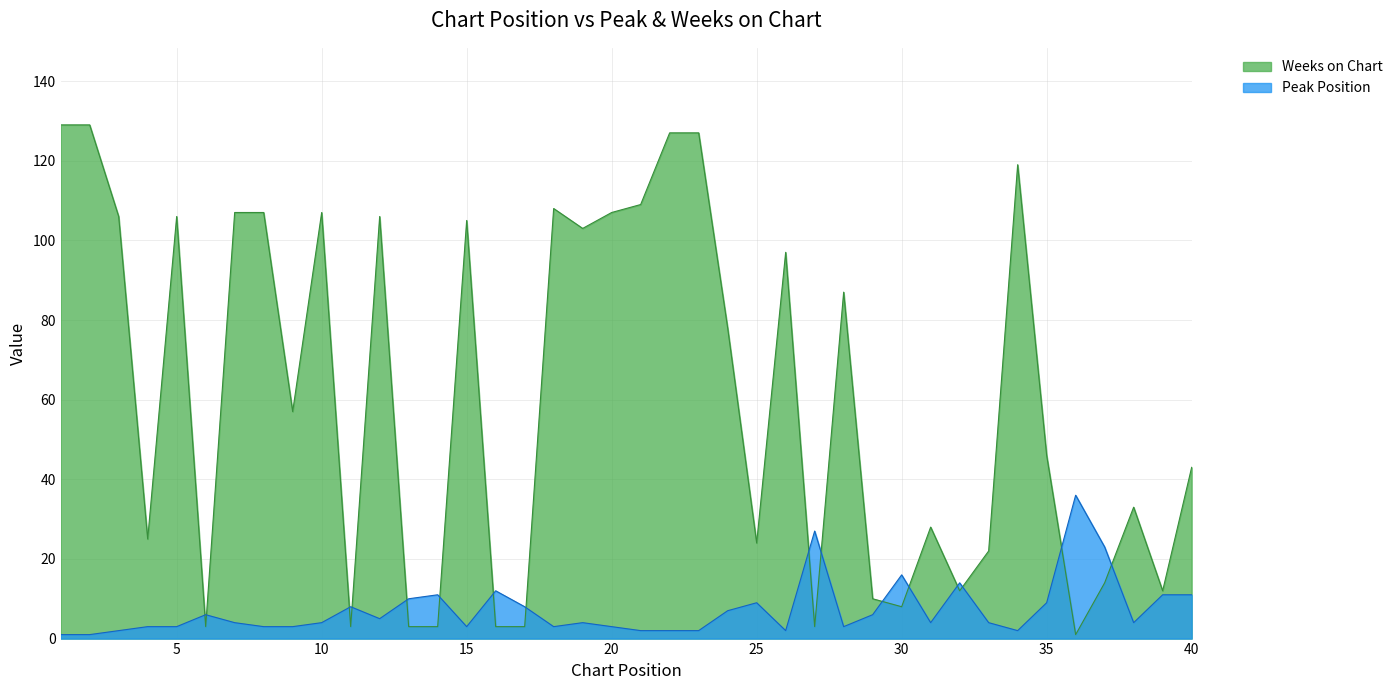

What is the approximate value of Peak Position at 1?

1